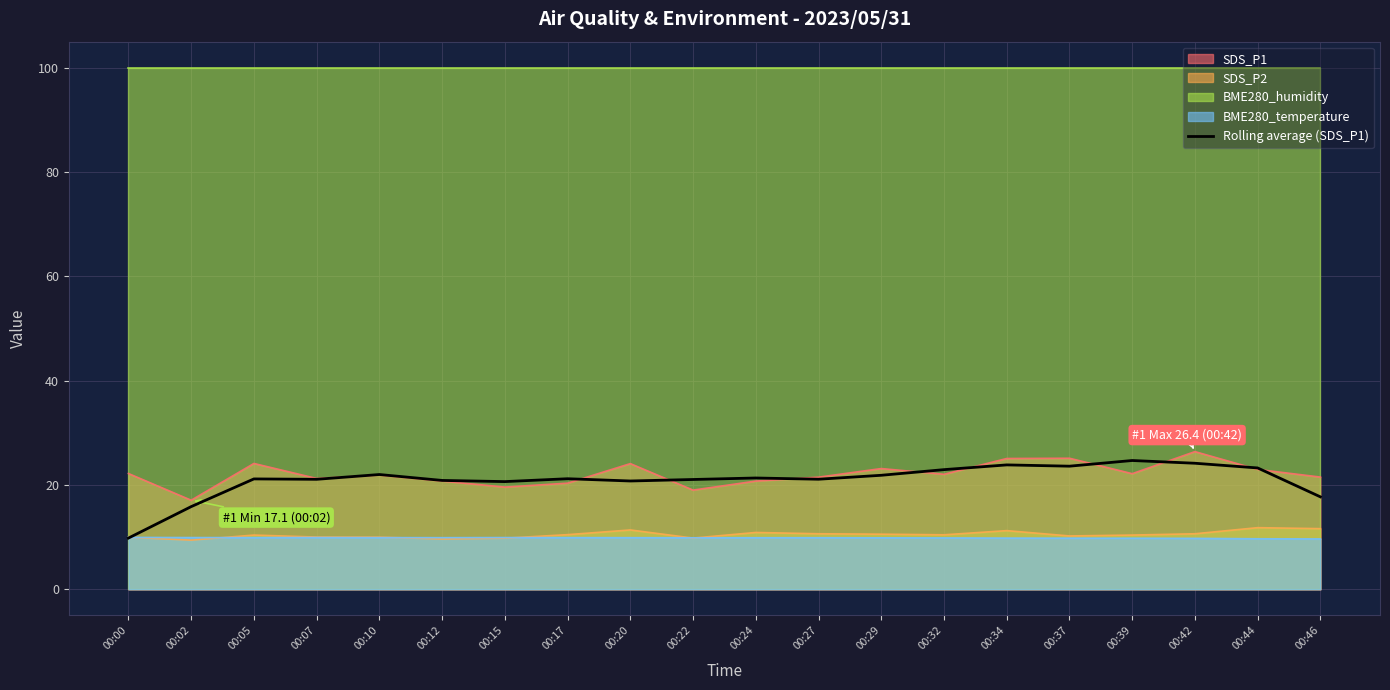

How many lines are shown in the chart?

1